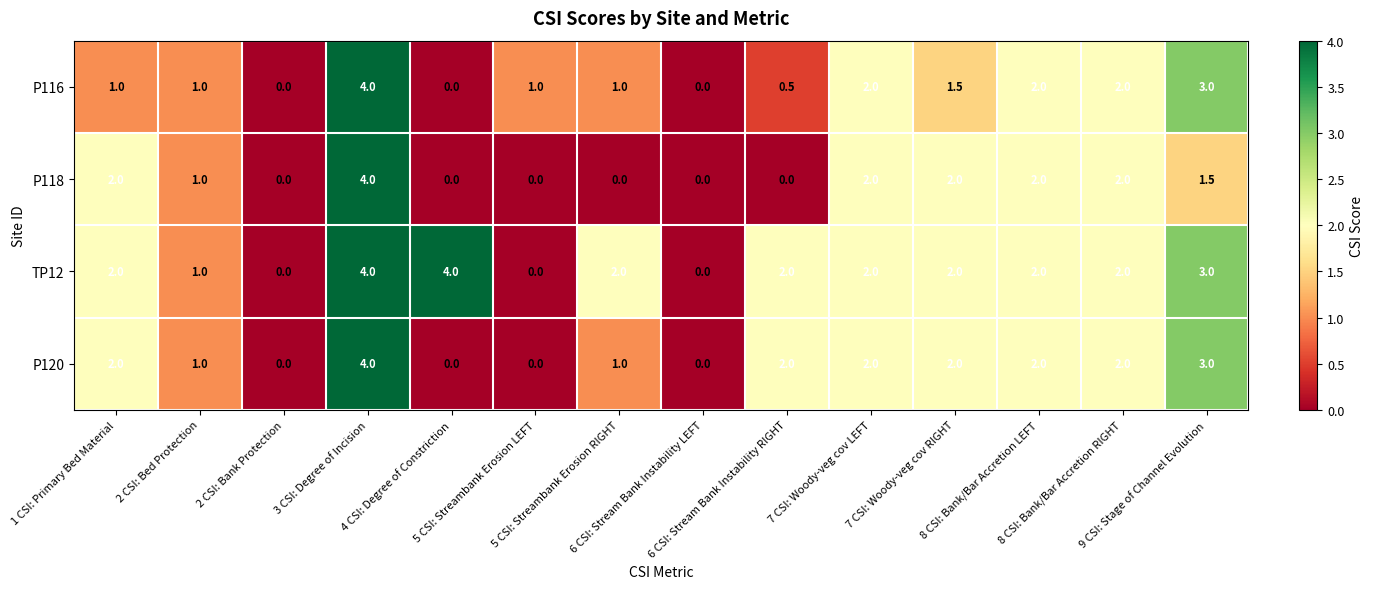

What is the maximum value shown in the chart?

4.0